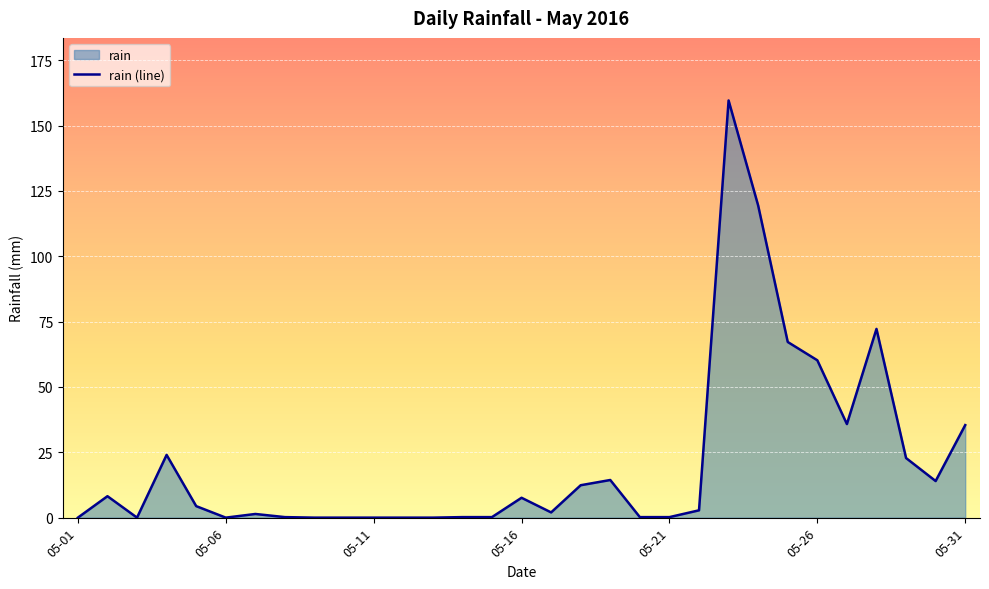

The chart shows a value of 0.0 at 05-06. True or false?

True